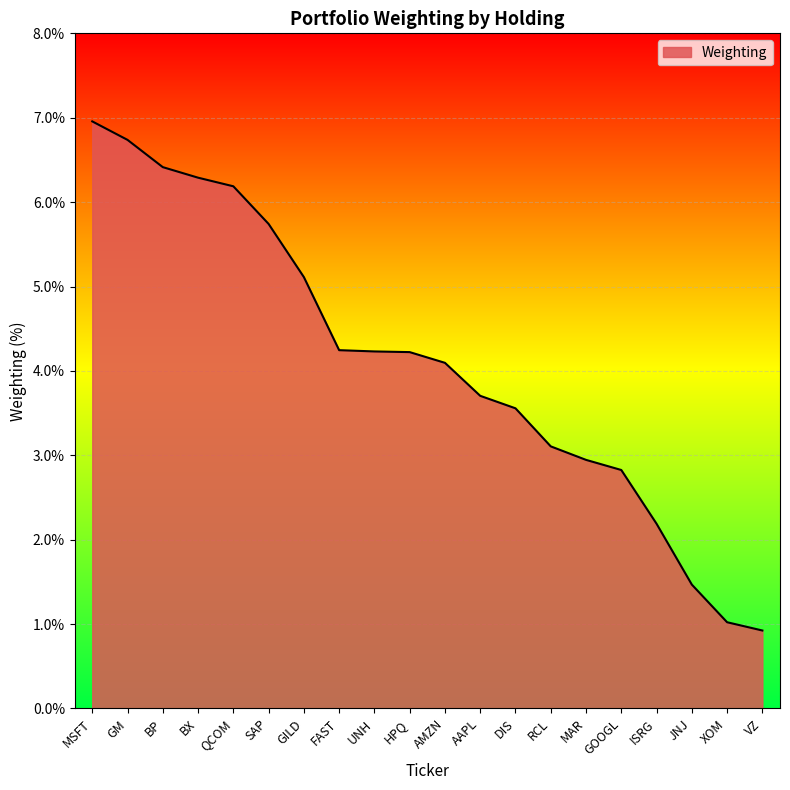

The value at VZ is 0.9. True or false?

True